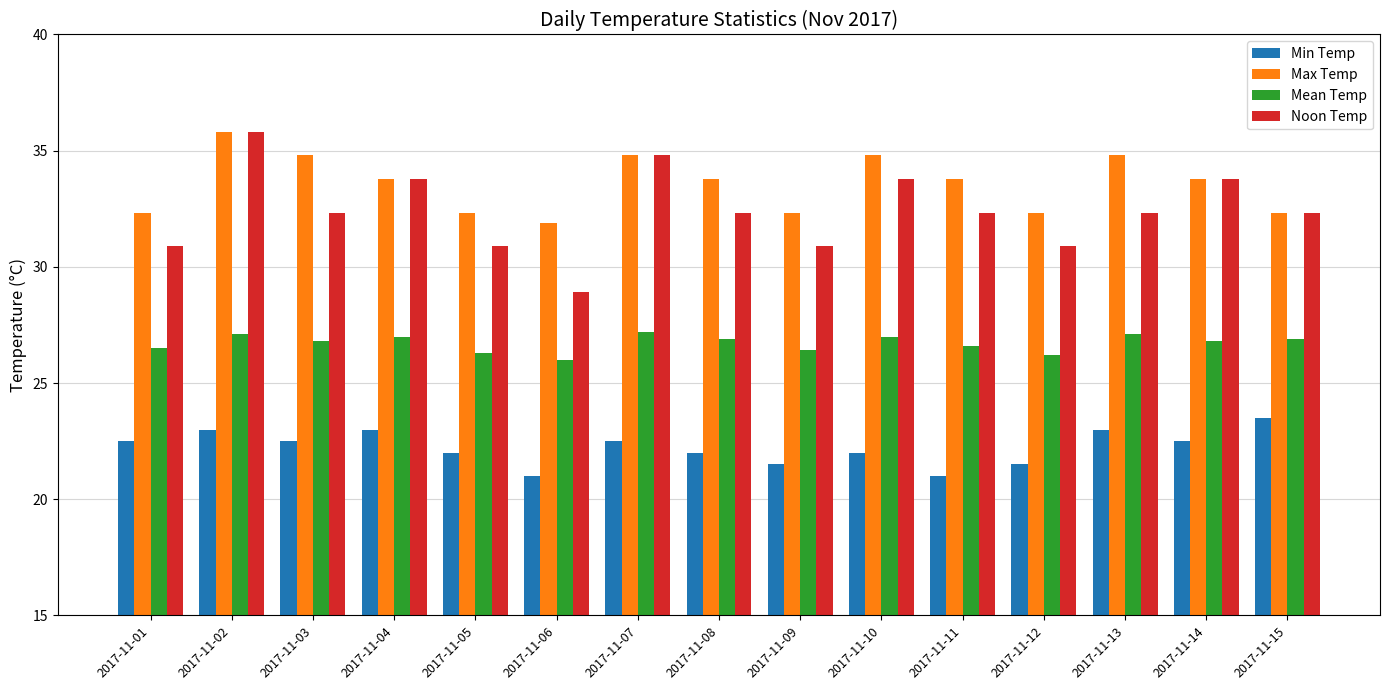

Is the value of Mean Temp at 2017-11-07 greater than the value of Noon Temp at 2017-11-13?

No